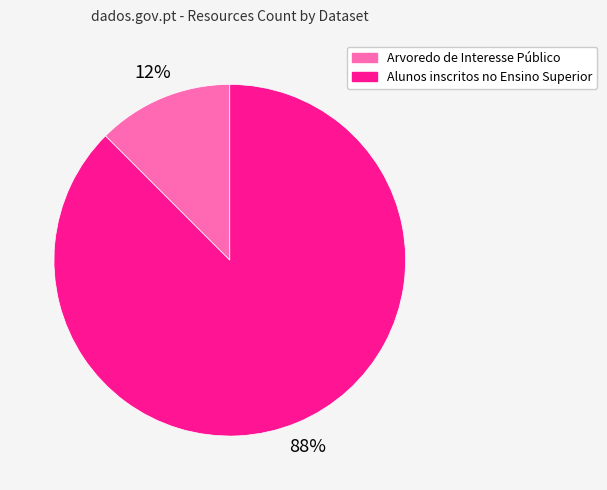

How many segments does this pie chart have?

2